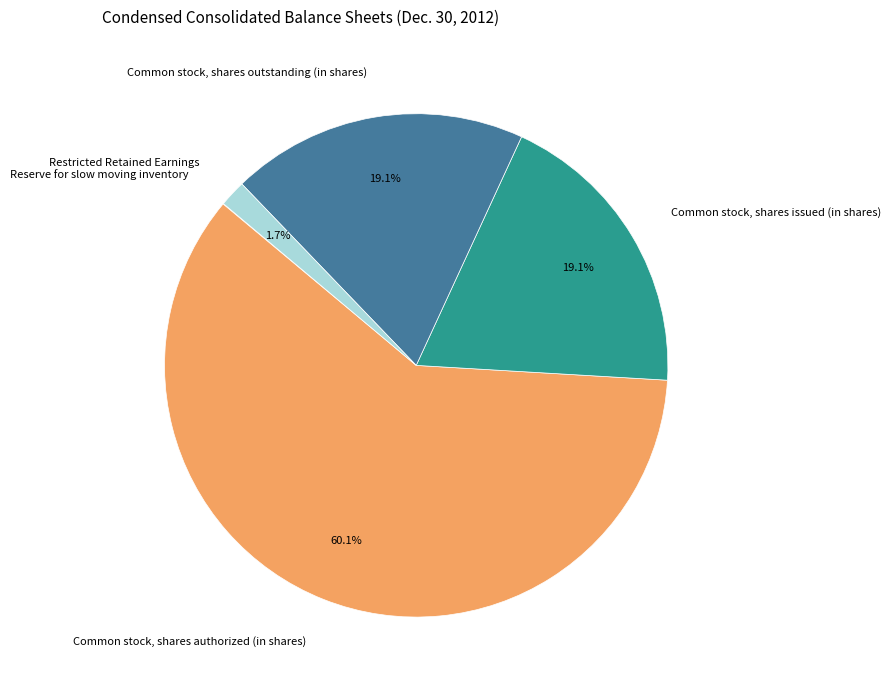

Which category has the biggest portion of the pie?

Common stock, shares authorized (in shares)